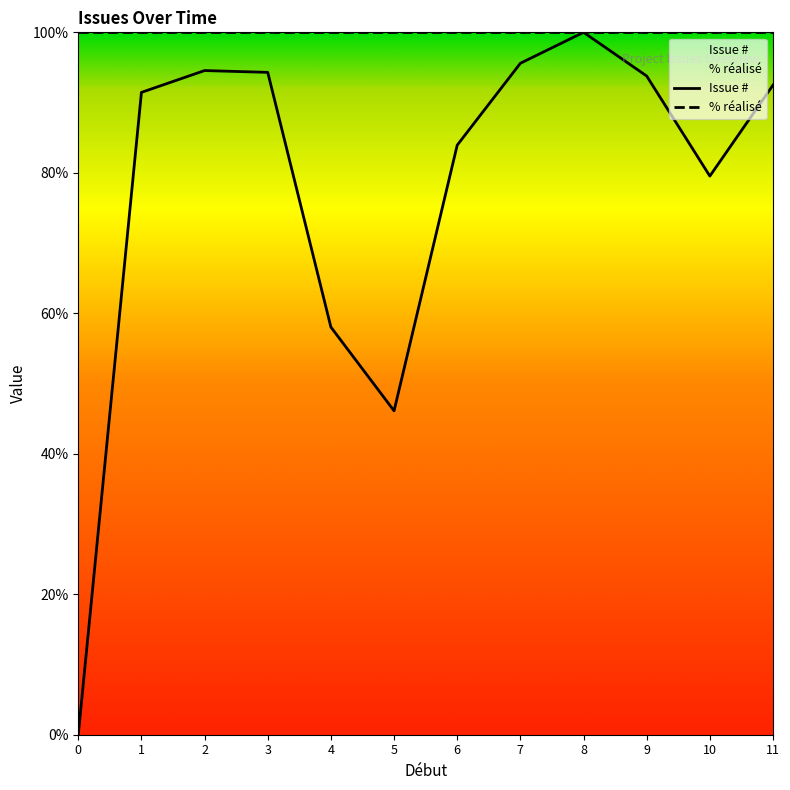

The Issue # series shows 92.5 at 11. True or false?

True